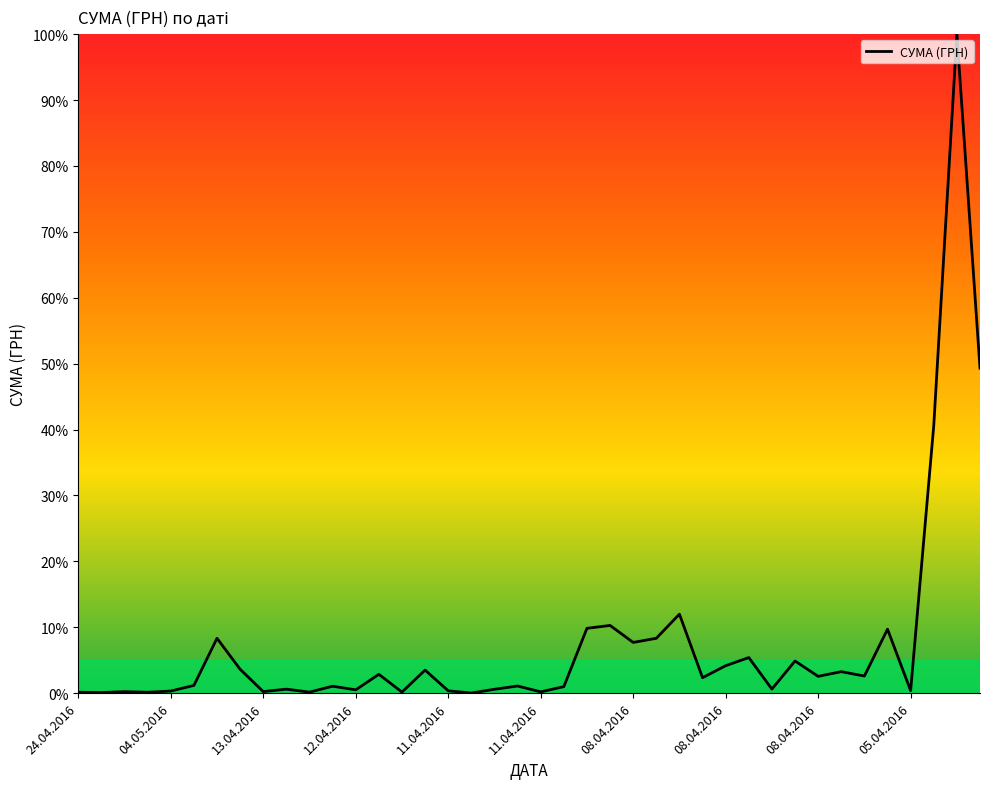

What is the difference between the maximum and minimum values?

100.0